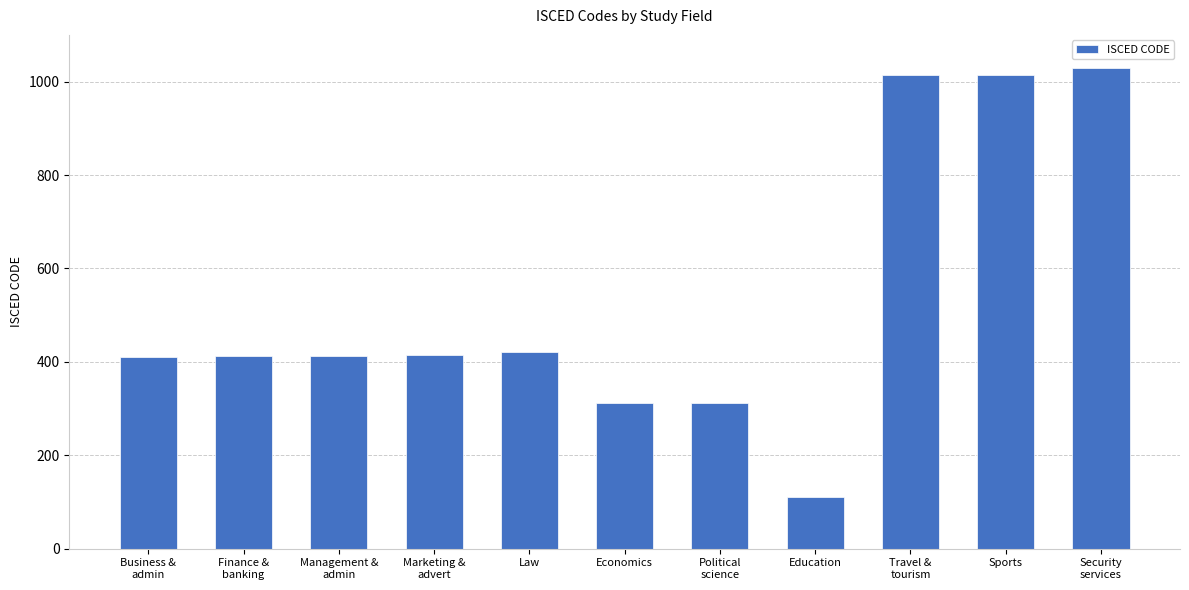

What position from the right is Political
science?

5